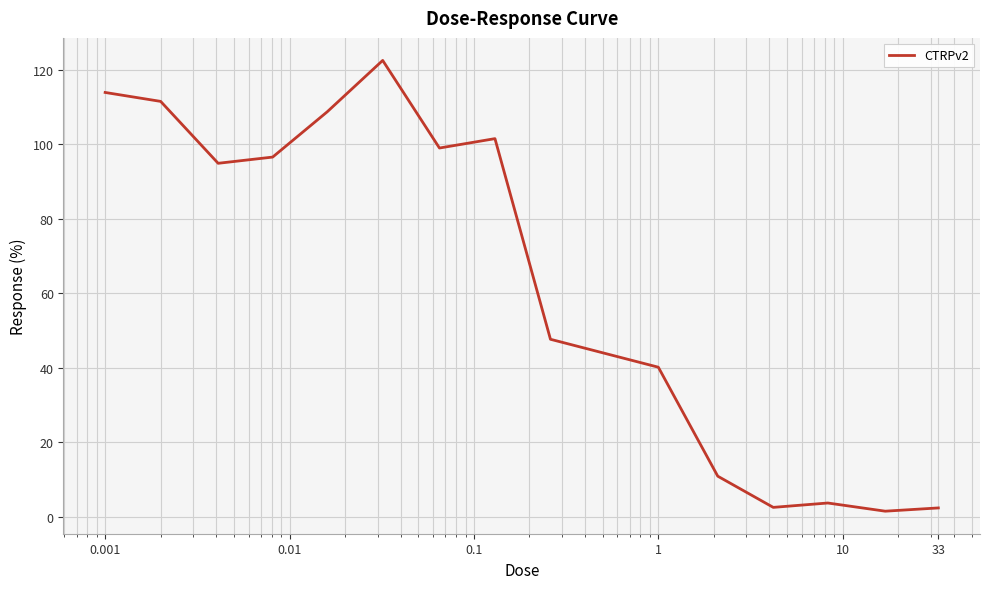

What is the maximum value shown in the chart?

122.5